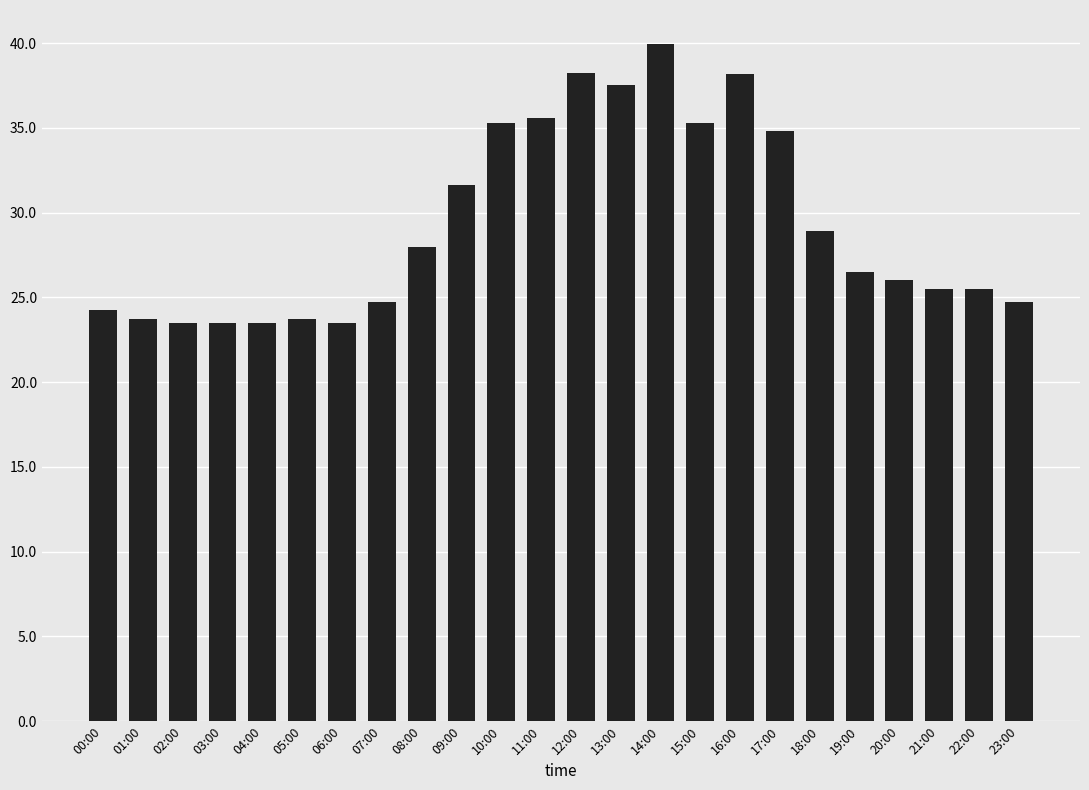

What is the difference between the values at 09:00 and 02:00?

8.1